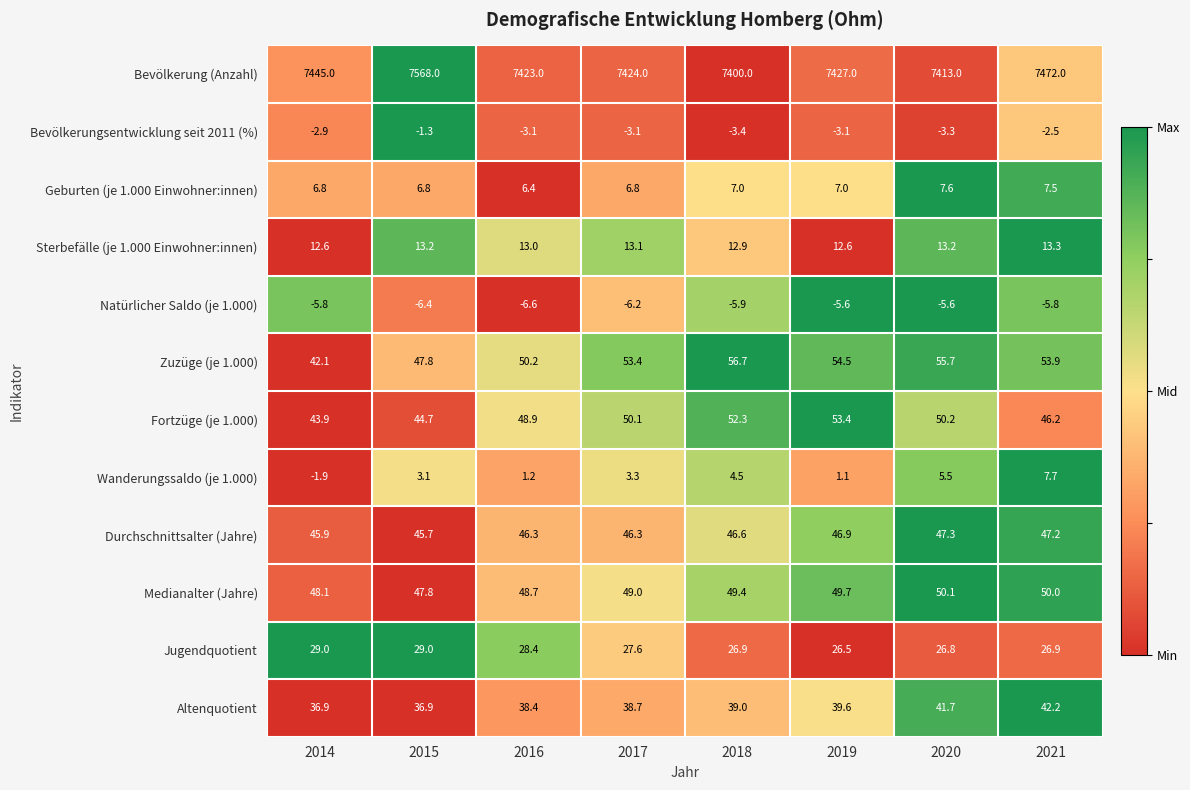

At which label is Fortzüge (je 1.000) closest to 48?

2016